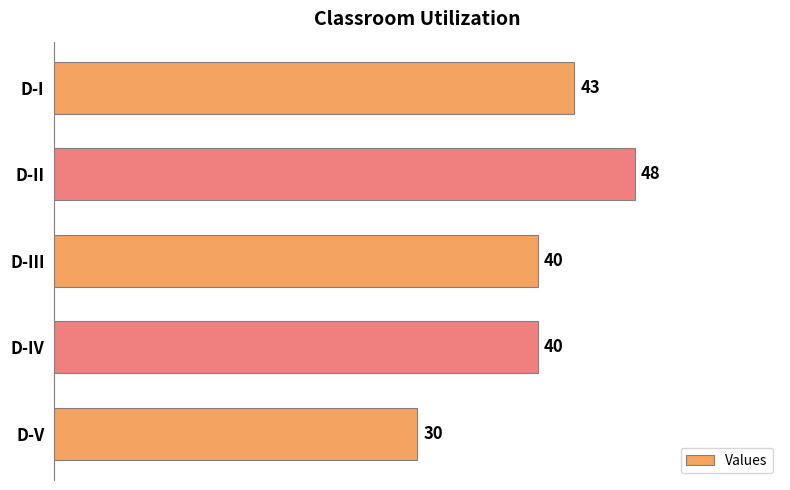

Which label corresponds to the largest value in the chart?

D-II